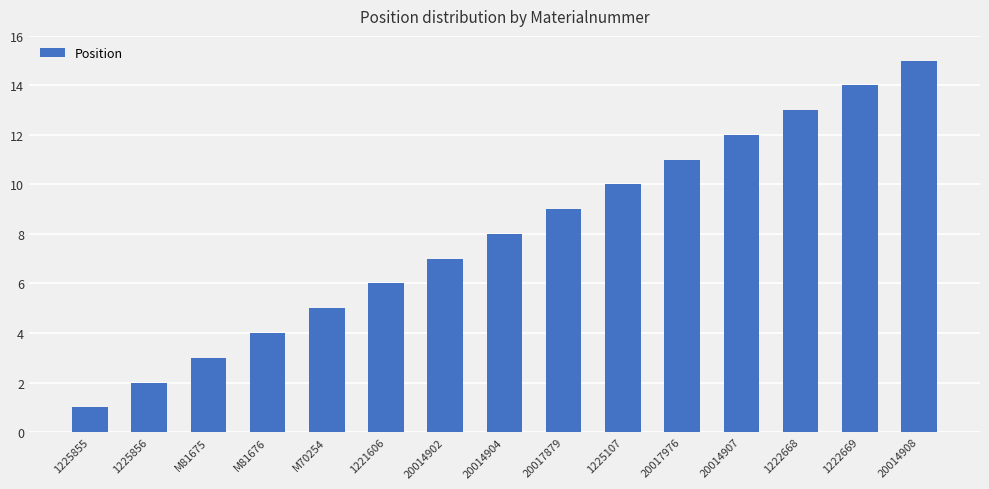

Reading right to left, list all the values displayed in this chart.

15	14	13	12	11	10	9	8	7	6	5	4	3	2	1